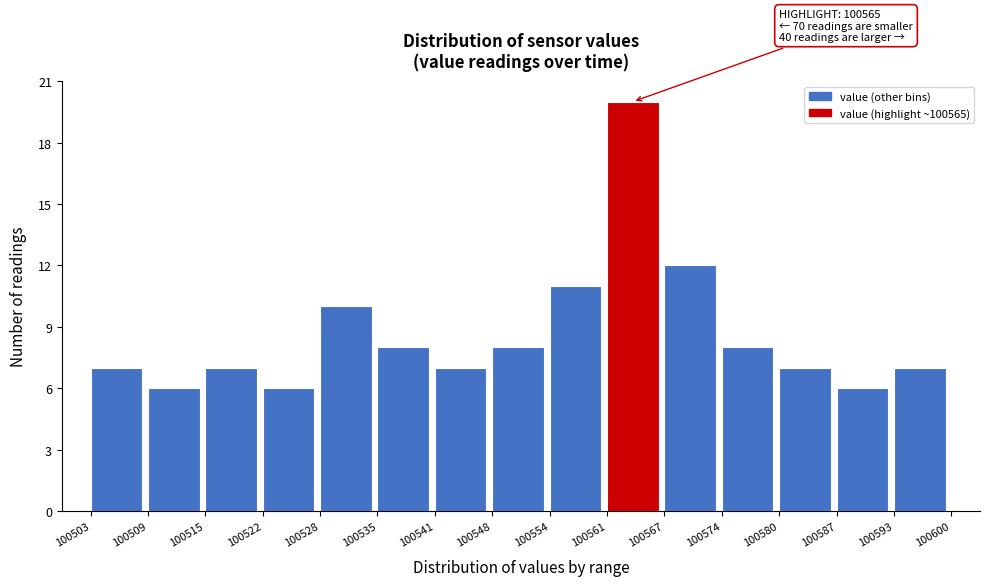

Over which range of the x-axis is the bar tallest?

100561 to 100567